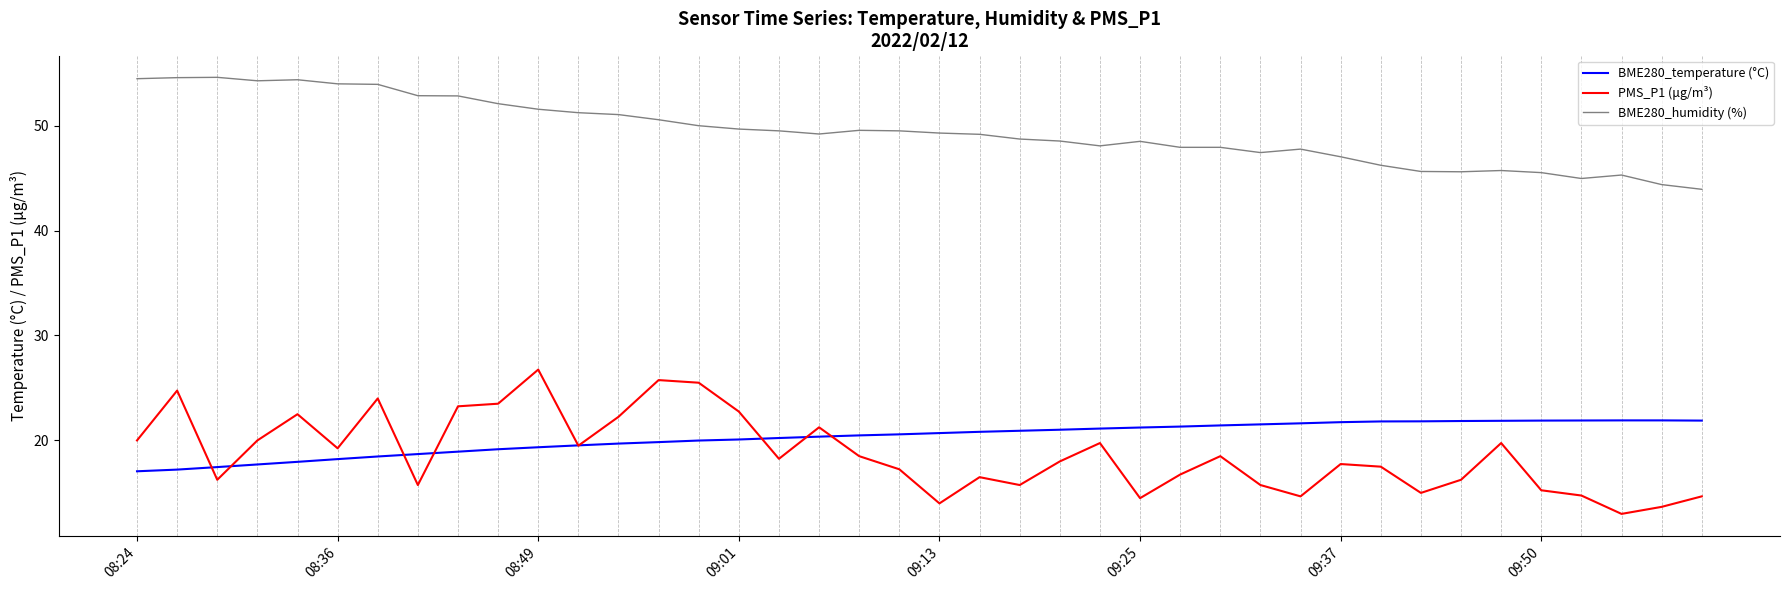

List the series in order of their peak value, lowest first.

BME280_temperature (°C), PMS_P1 (μg/m³), BME280_humidity (%)